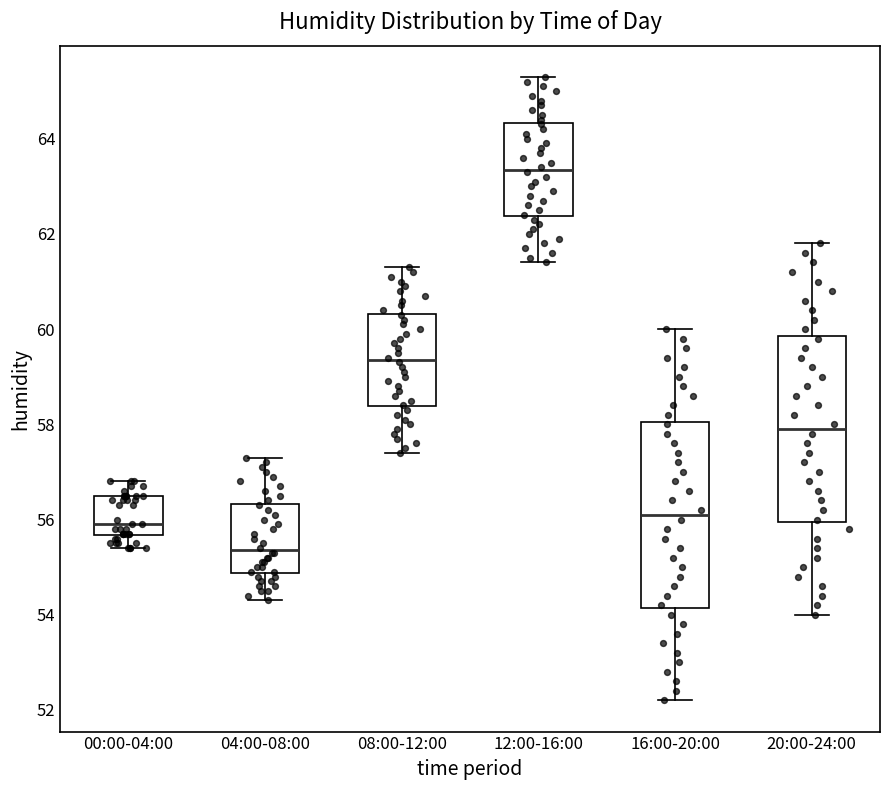

Reading left to right, transcribe this box plot: for each box, give where its median line is, the range the box spans, and where its two whiskers end, as read against the y-axis. The values are not printed on the chart, so give them approximately, as read against the axis.

00:00-04:00: median 56.0, box 55.6 to 56.6, whiskers 55.4 to 56.8
04:00-08:00: median 55.4, box 54.8 to 56.4, whiskers 54.4 to 57.4
08:00-12:00: median 59.4, box 58.4 to 60.4, whiskers 57.4 to 61.4
12:00-16:00: median 63.4, box 62.4 to 64.4, whiskers 61.4 to 65.4
16:00-20:00: median 56.2, box 54.2 to 58.0, whiskers 52.2 to 60.0
20:00-24:00: median 58.0, box 56.0 to 59.8, whiskers 54.0 to 61.8